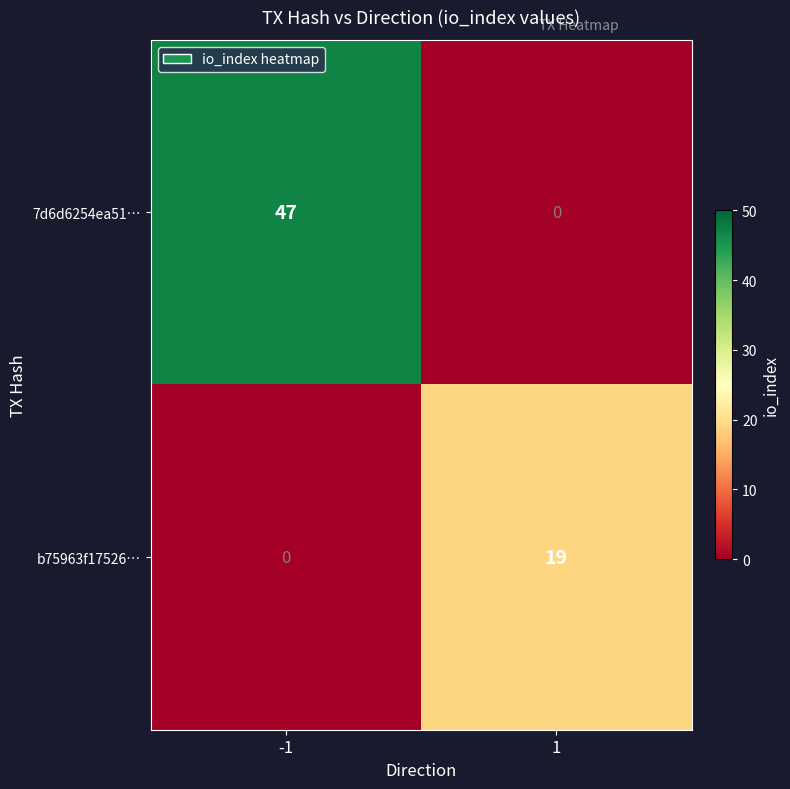

The value of 7d6d6254ea51… at 1 is -28. True or false?

False